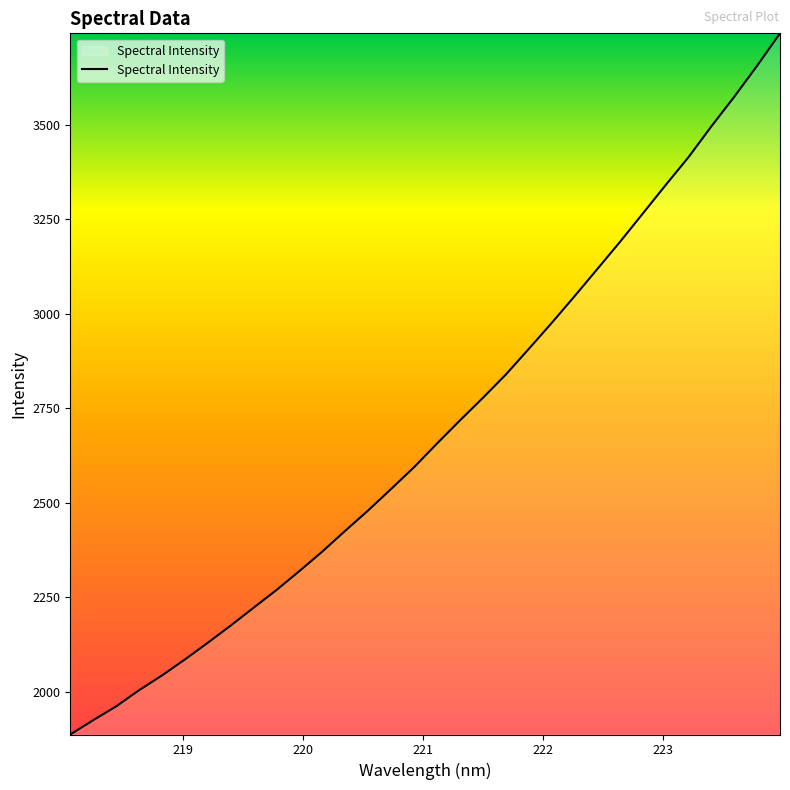

What is the difference between the maximum and minimum values?

1853.5